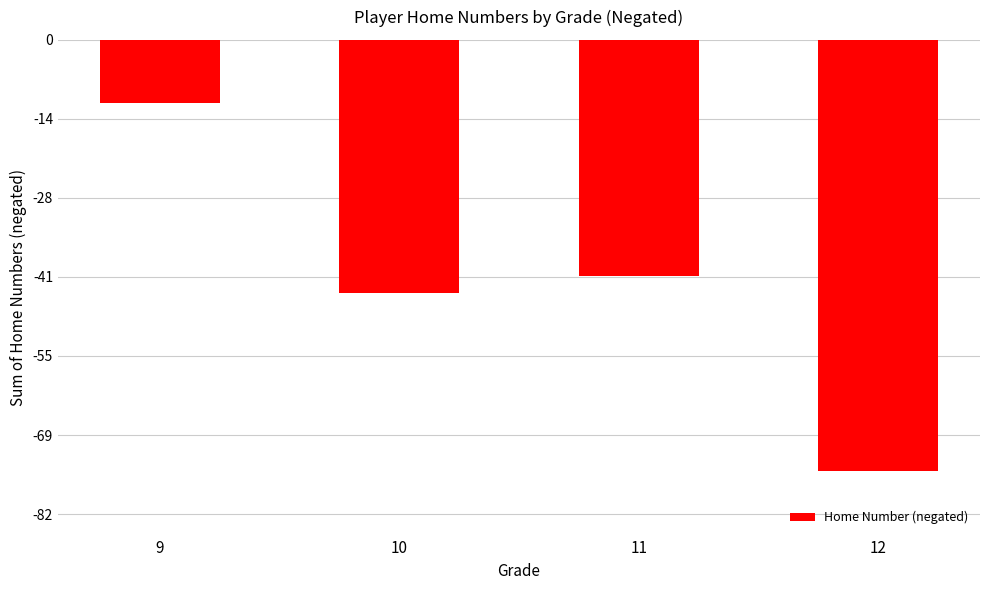

Reading left to right, what are all the values shown in this chart?

-11	-44	-41	-75